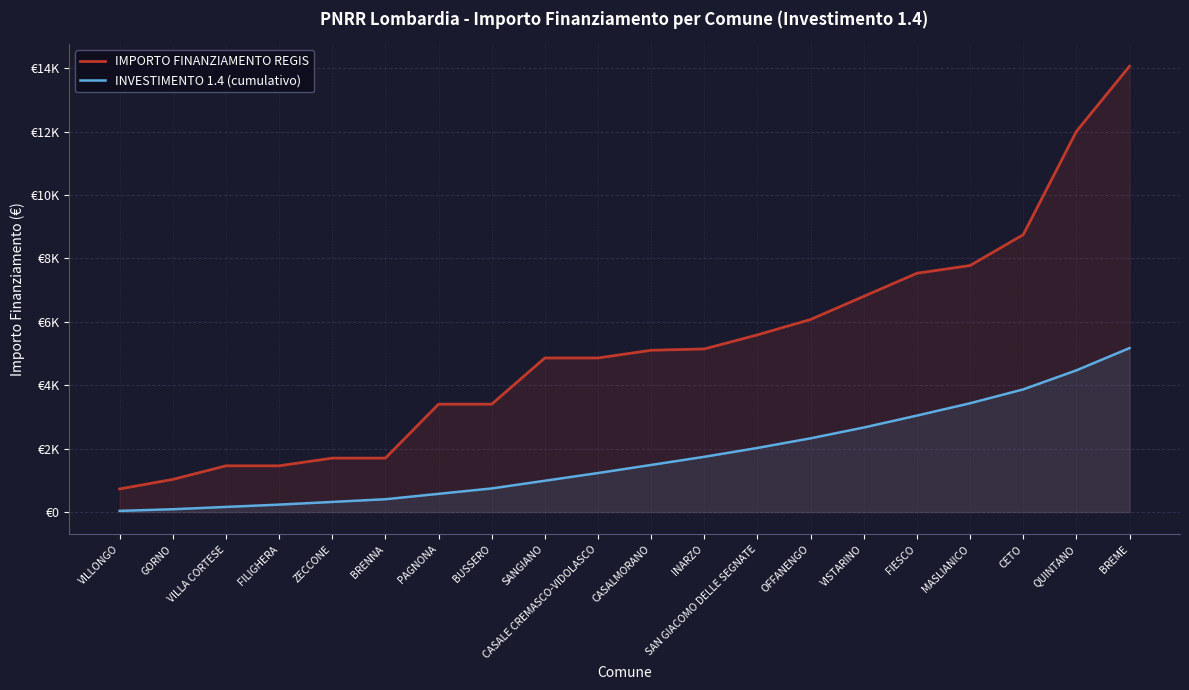

What is the spread (max minus min) of values at QUINTANO?

7536.1